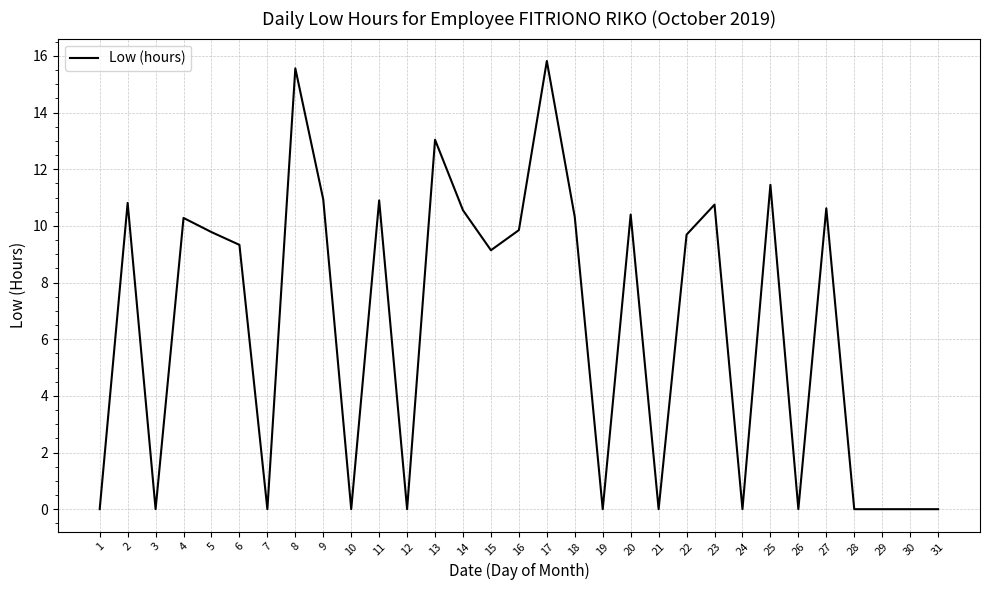

What is the maximum value shown in the chart?

15.8